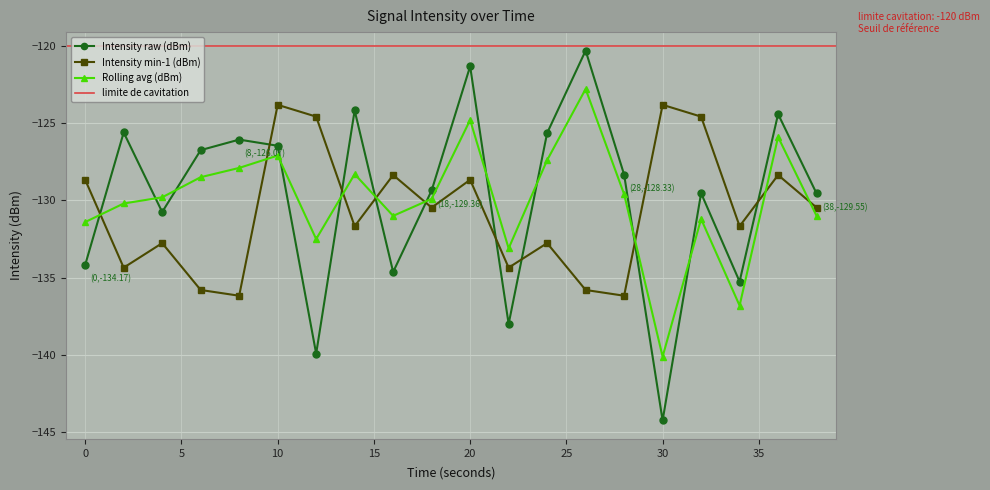

What is the value of the mean_per_minute_0 point at the 8th from the left?

-131.7